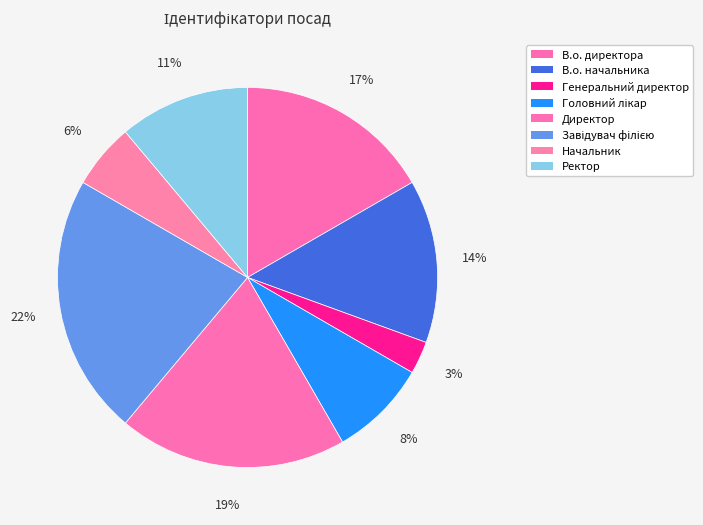

To the nearest percent, what percentage of the pie is Ректор?

11%